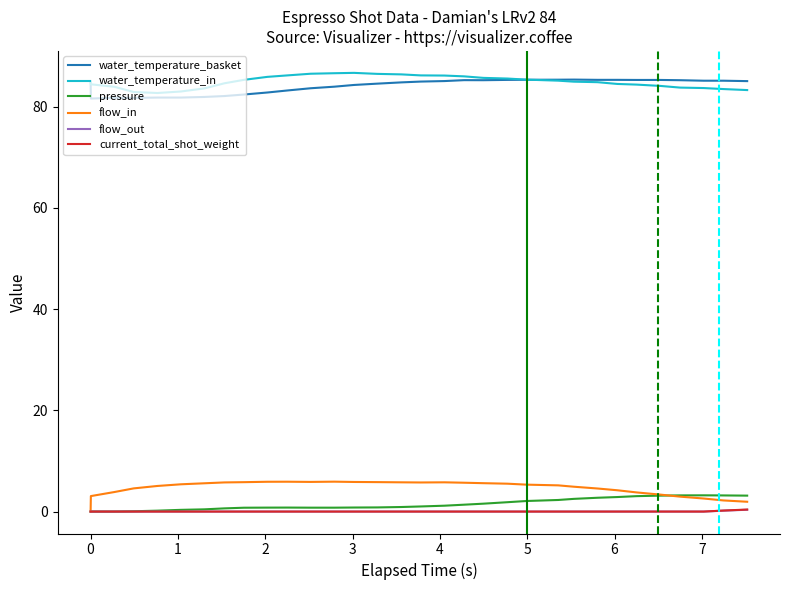

What is the maximum value for flow_in?

5.9